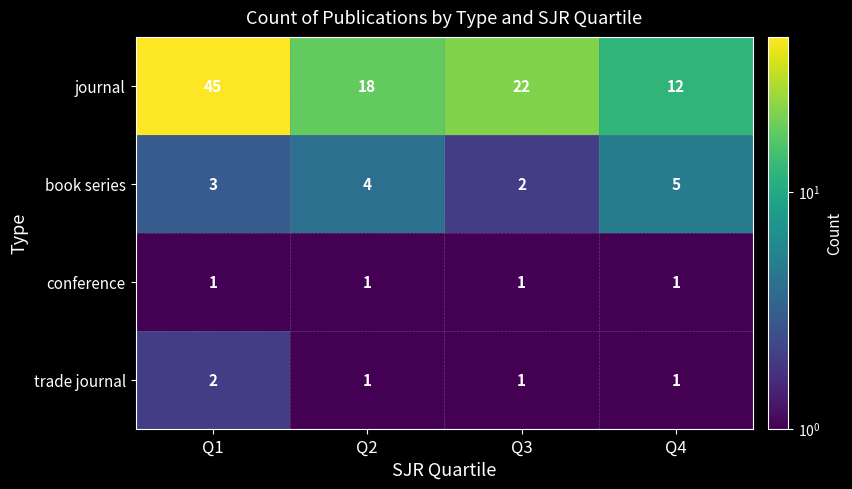

Rank the series at Q1 from highest to lowest value.

journal, book series, trade journal, conference